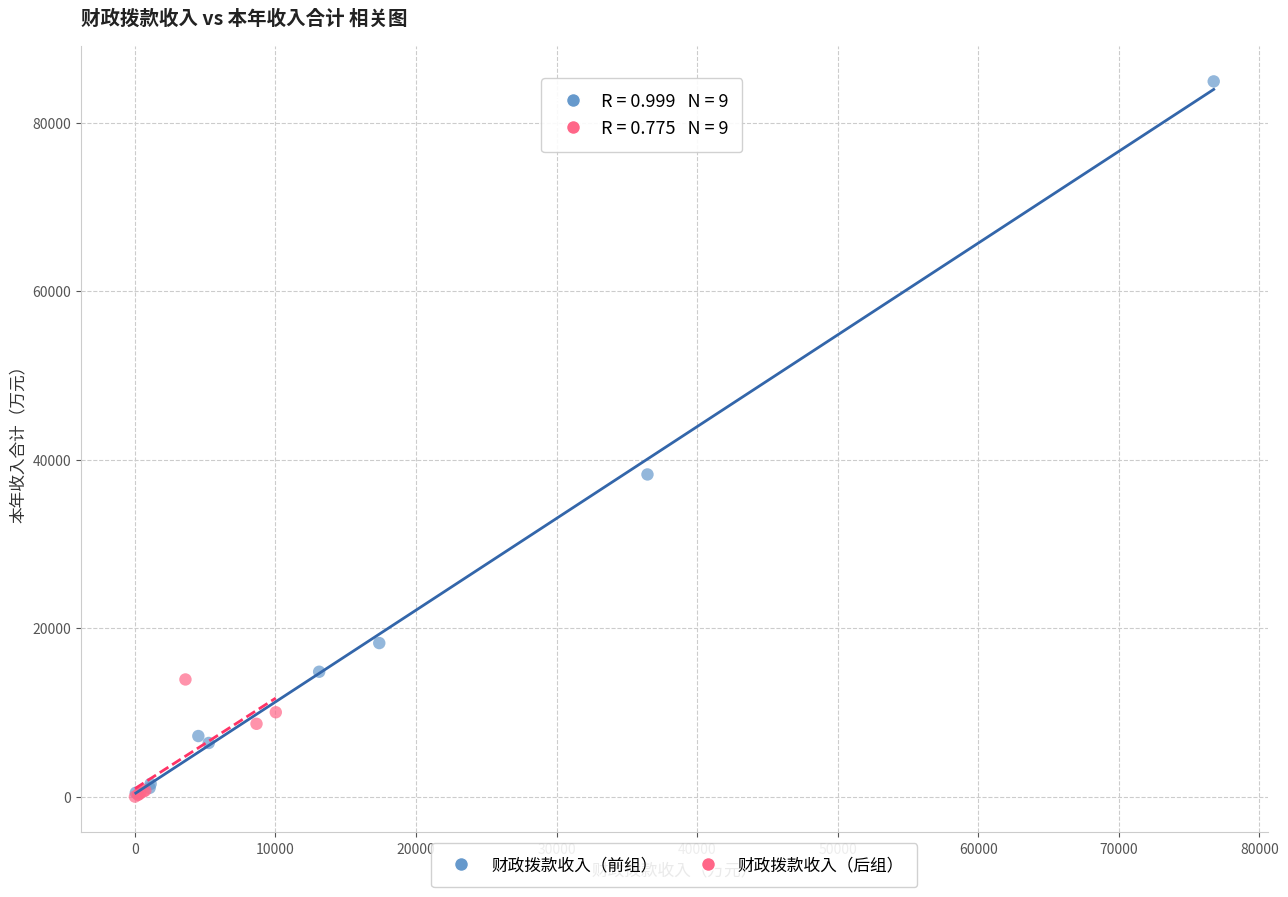

Which series contains the highest Y value?

财政拨款收入（前组）